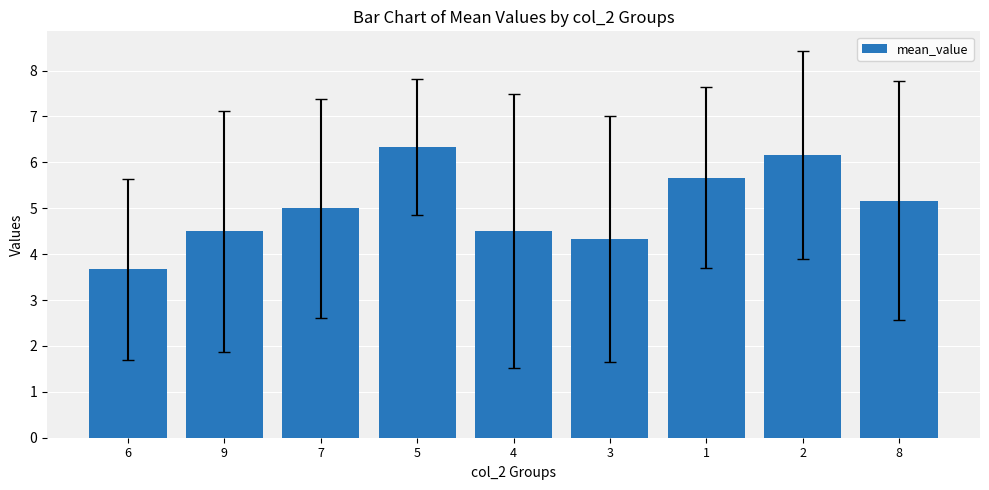

Which category has the highest value across all series?

5